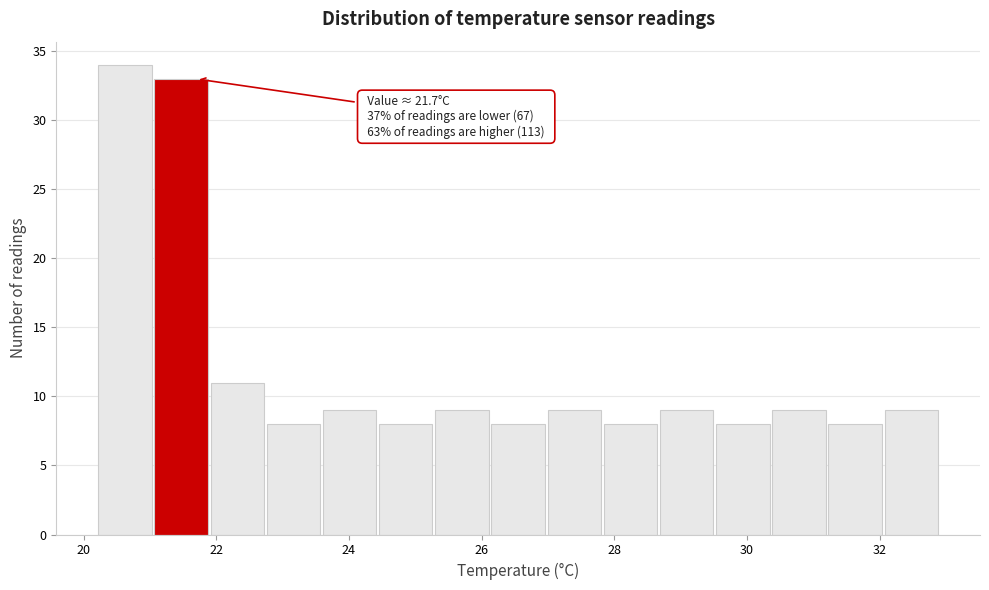

Over which range of the x-axis is the bar tallest?

20.2 to 21.0